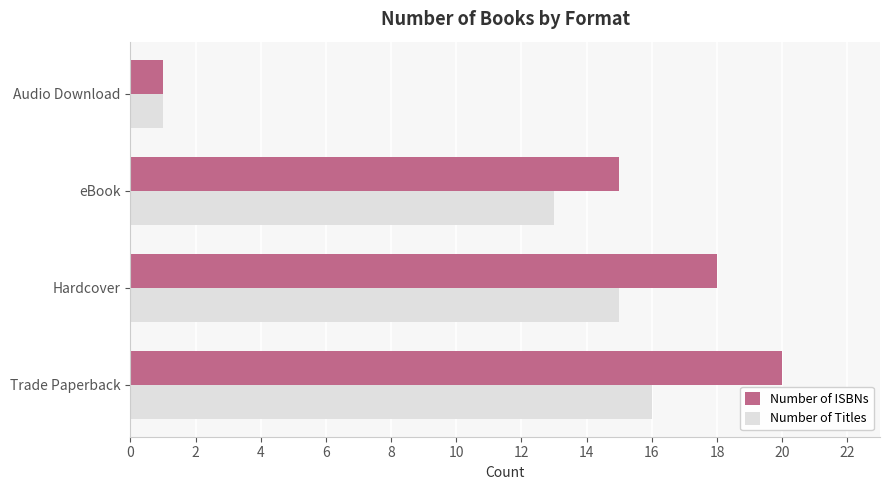

Which series has the largest range (max minus min)?

Number of ISBNs